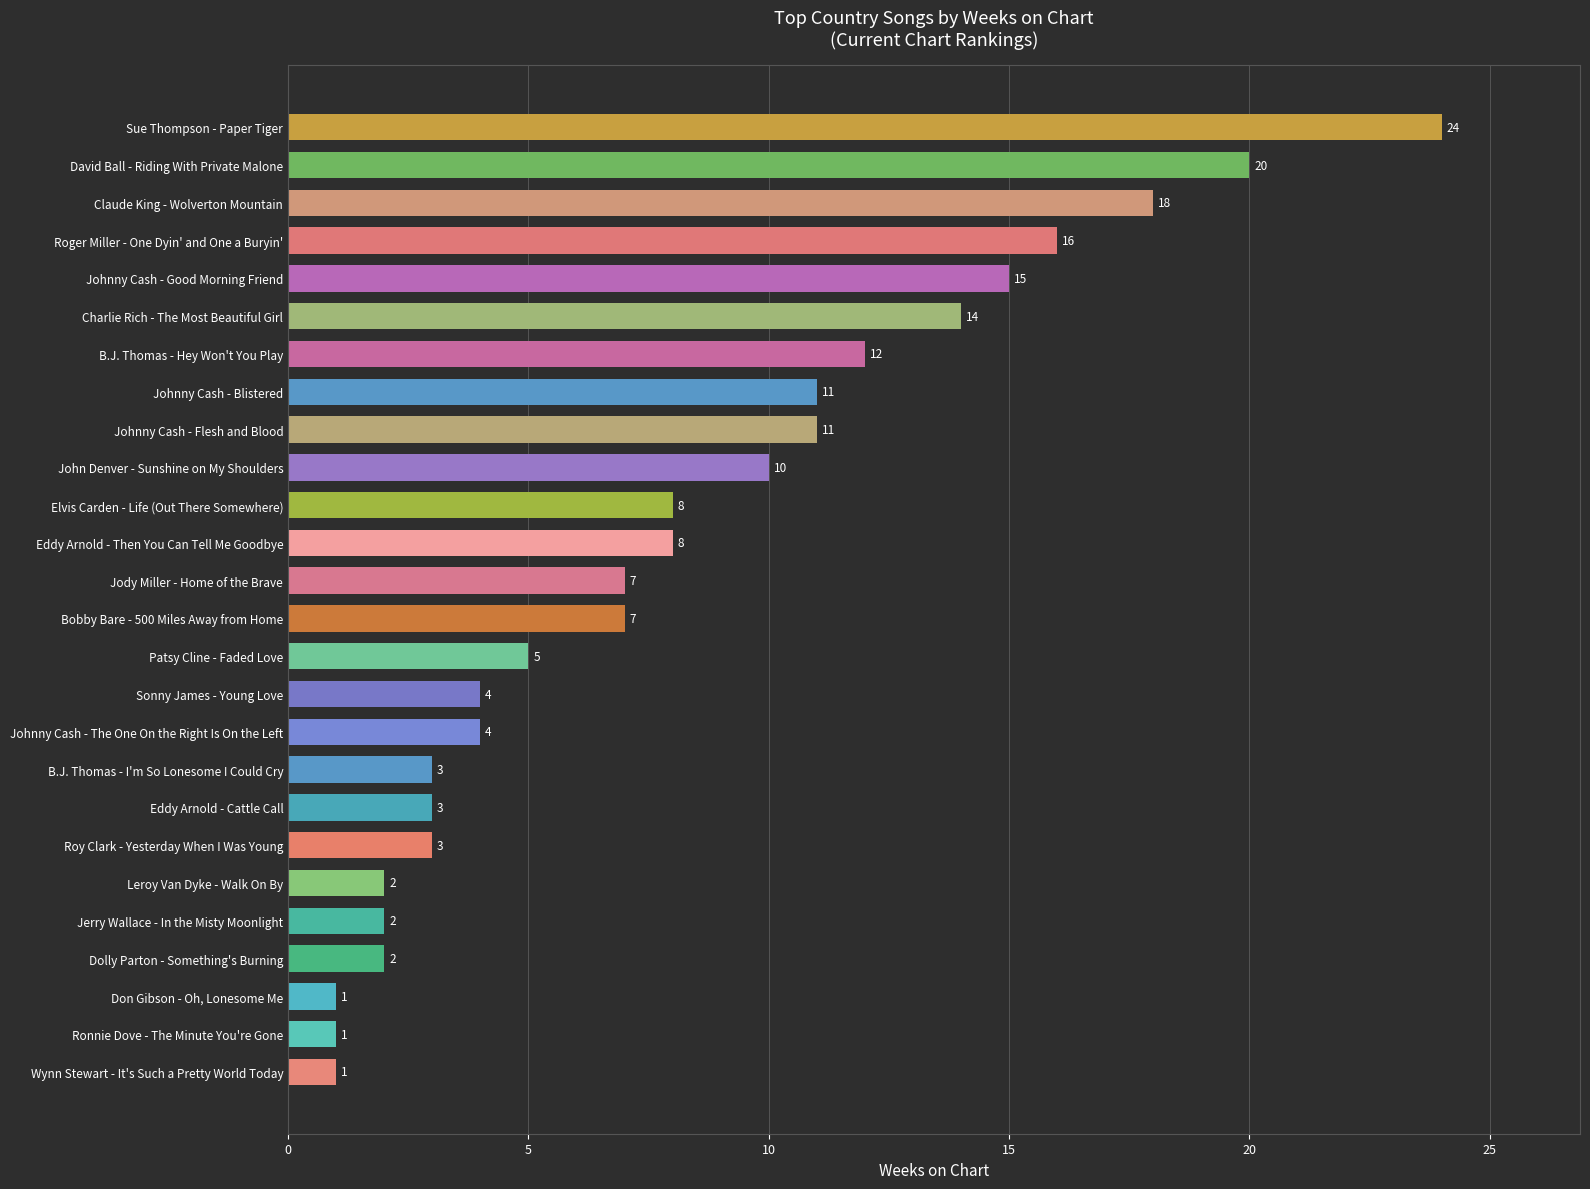

The value at Elvis Carden - Life (Out There Somewhere) is 8. True or false?

True